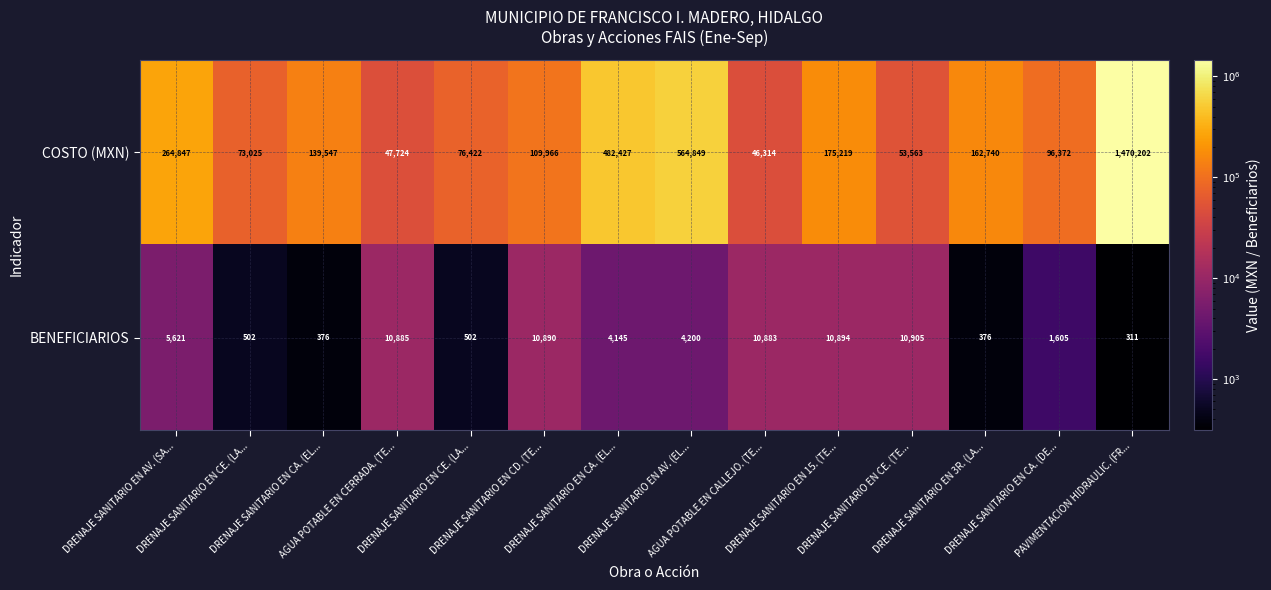

Rank the series at DRENAJE SANITARIO EN CA. (EL... from highest to lowest value.

COSTO (MXN), BENEFICIARIOS